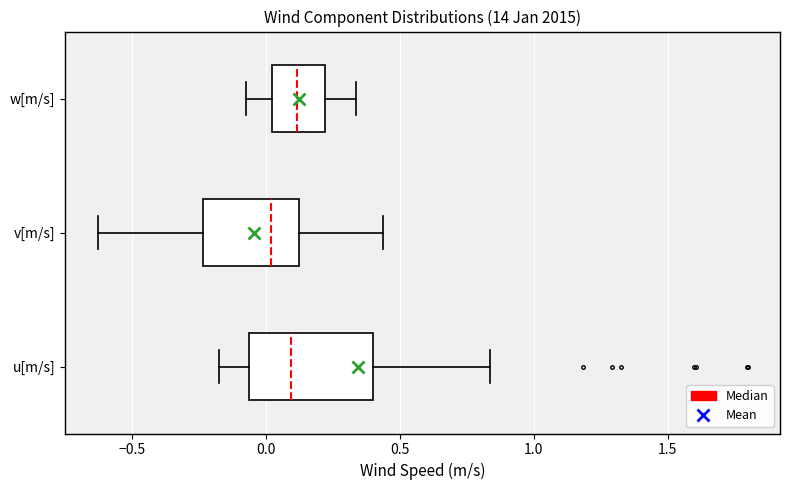

Reading bottom to top, read every box against the x-axis: the position of its median line, the range the box covers, and the ends of its whiskers. The values are not printed on the chart, so give them approximately, as read against the axis.

u[m/s]: median 0.10, box -0.05 to 0.40, whiskers -0.15 to 0.85
v[m/s]: median 0.00, box -0.25 to 0.10, whiskers -0.65 to 0.45
w[m/s]: median 0.10, box 0.00 to 0.20, whiskers -0.05 to 0.35